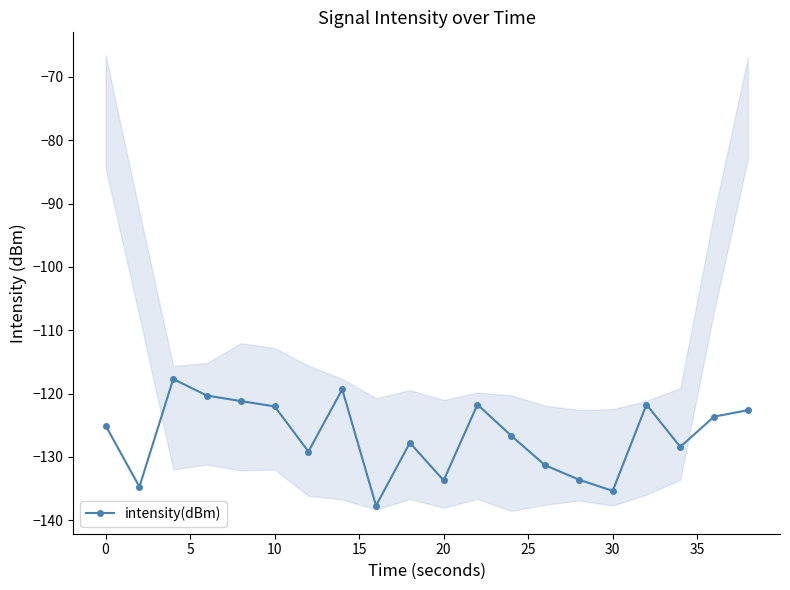

What is the minimum value for intensity(dBm)?

-137.7